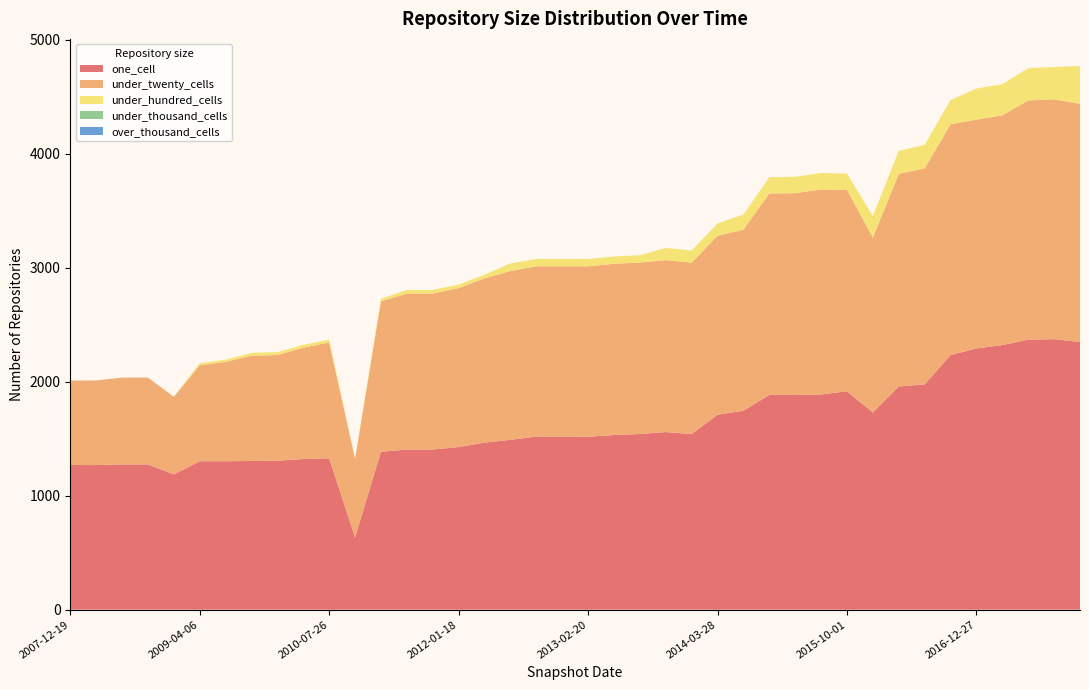

Reading left to right, list all the values displayed in this chart.

one_cell: 2007-12-19=1270	2008-04-01=1269	2008-06-27=1275	2008-10-10=1275	2008-12-17=1187	2009-04-06=1303	2009-06-17=1303	2009-09-25=1305	2009-12-16=1308	2010-04-01=1322	2010-07-26=1329	2010-11-17=634	2011-02-21=1386	2011-06-10=1405	2011-09-05=1406	2012-01-18=1427	2012-03-26=1466	2012-07-13=1491	2012-10-31=1519	2012-12-11=1520	2013-02-20=1518	2013-05-21=1533	2013-07-09=1542	2013-09-10=1559	2013-12-20=1541	2014-03-28=1711	2014-09-08=1746	2015-01-19=1885	2015-04-09=1884	2015-07-03=1889	2015-10-01=1917	2016-01-04=1730	2016-04-05=1959	2016-07-04=1977	2016-10-07=2235	2016-12-27=2293	2017-04-12=2322	2017-07-24=2370	2017-10-12=2374	2017-12-22=2349
under_twenty_cells: 2007-12-19=741	2008-04-01=743	2008-06-27=762	2008-10-10=762	2008-12-17=682	2009-04-06=842	2009-06-17=872	2009-09-25=924	2009-12-16=927	2010-04-01=978	2010-07-26=1016	2010-11-17=690	2011-02-21=1320	2011-06-10=1370	2011-09-05=1369	2012-01-18=1395	2012-03-26=1442	2012-07-13=1481	2012-10-31=1495	2012-12-11=1494	2013-02-20=1496	2013-05-21=1503	2013-07-09=1505	2013-09-10=1509	2013-12-20=1504	2014-03-28=1571	2014-09-08=1588	2015-01-19=1768	2015-04-09=1771	2015-07-03=1799	2015-10-01=1769	2016-01-04=1535	2016-04-05=1866	2016-07-04=1896	2016-10-07=2025	2016-12-27=2008	2017-04-12=2017	2017-07-24=2099	2017-10-12=2105	2017-12-22=2091
under_hundred_cells: 2007-12-19=0	2008-04-01=0	2008-06-27=0	2008-10-10=0	2008-12-17=0	2009-04-06=19	2009-06-17=19	2009-09-25=25	2009-12-16=25	2010-04-01=25	2010-07-26=25	2010-11-17=3	2011-02-21=23	2011-06-10=31	2011-09-05=31	2012-01-18=31	2012-03-26=32	2012-07-13=67	2012-10-31=64	2012-12-11=64	2013-02-20=64	2013-05-21=64	2013-07-09=64	2013-09-10=107	2013-12-20=107	2014-03-28=108	2014-09-08=134	2015-01-19=143	2015-04-09=144	2015-07-03=145	2015-10-01=141	2016-01-04=190	2016-04-05=202	2016-07-04=206	2016-10-07=213	2016-12-27=273	2017-04-12=273	2017-07-24=283	2017-10-12=284	2017-12-22=331
under_thousand_cells: 2007-12-19=0	2008-04-01=0	2008-06-27=0	2008-10-10=0	2008-12-17=0	2009-04-06=0	2009-06-17=0	2009-09-25=0	2009-12-16=0	2010-04-01=0	2010-07-26=0	2010-11-17=0	2011-02-21=0	2011-06-10=0	2011-09-05=0	2012-01-18=0	2012-03-26=0	2012-07-13=0	2012-10-31=0	2012-12-11=0	2013-02-20=0	2013-05-21=0	2013-07-09=0	2013-09-10=0	2013-12-20=0	2014-03-28=0	2014-09-08=0	2015-01-19=0	2015-04-09=0	2015-07-03=0	2015-10-01=0	2016-01-04=0	2016-04-05=0	2016-07-04=0	2016-10-07=0	2016-12-27=0	2017-04-12=0	2017-07-24=0	2017-10-12=0	2017-12-22=0
over_thousand_cells: 2007-12-19=0	2008-04-01=0	2008-06-27=0	2008-10-10=0	2008-12-17=0	2009-04-06=0	2009-06-17=0	2009-09-25=0	2009-12-16=0	2010-04-01=0	2010-07-26=0	2010-11-17=0	2011-02-21=0	2011-06-10=0	2011-09-05=0	2012-01-18=0	2012-03-26=0	2012-07-13=0	2012-10-31=0	2012-12-11=0	2013-02-20=0	2013-05-21=0	2013-07-09=0	2013-09-10=0	2013-12-20=0	2014-03-28=0	2014-09-08=0	2015-01-19=0	2015-04-09=0	2015-07-03=0	2015-10-01=0	2016-01-04=0	2016-04-05=0	2016-07-04=0	2016-10-07=0	2016-12-27=0	2017-04-12=0	2017-07-24=0	2017-10-12=0	2017-12-22=0